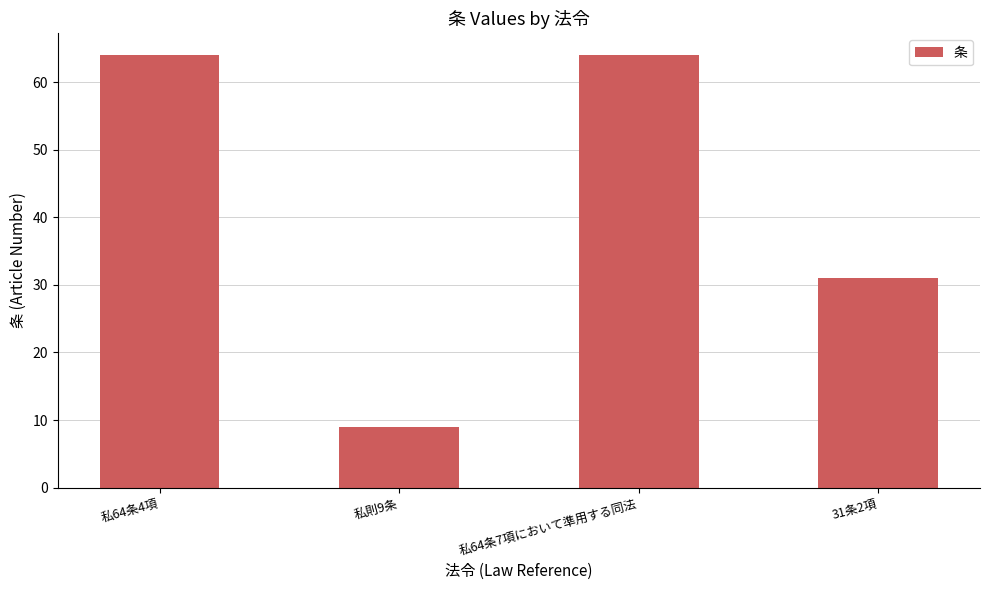

What is the difference between the second highest and minimum values?

55